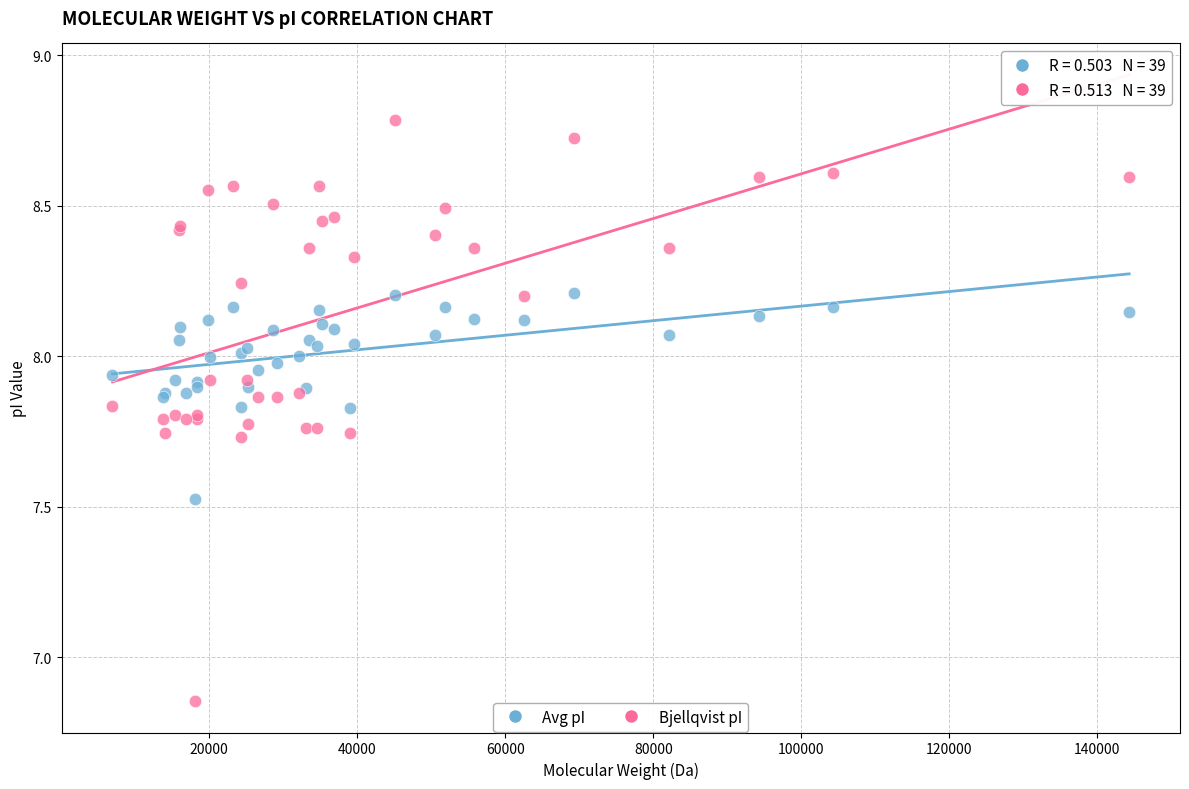

Which series has the widest spread of Y values?

Bjellqvist pI